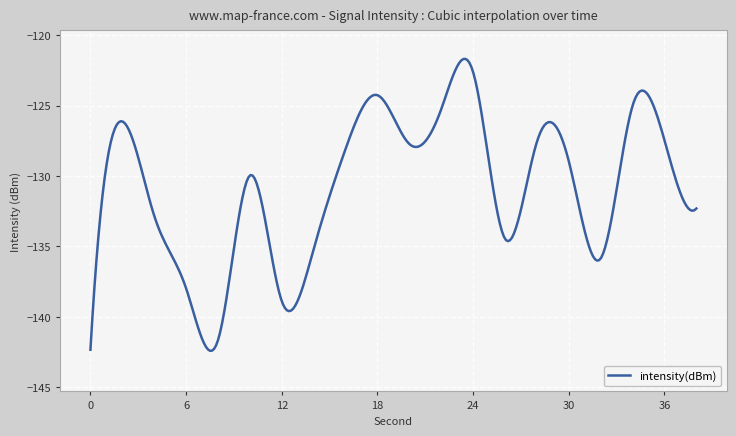

What is the difference between the maximum and minimum values?

20.7